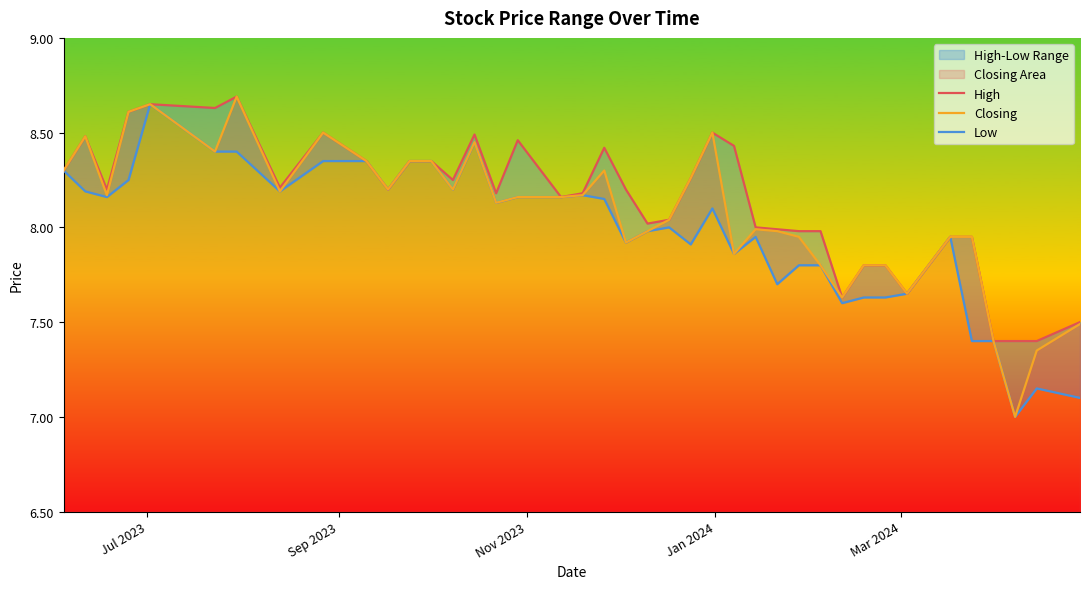

What is the lowest value of the Closing series?

7.0